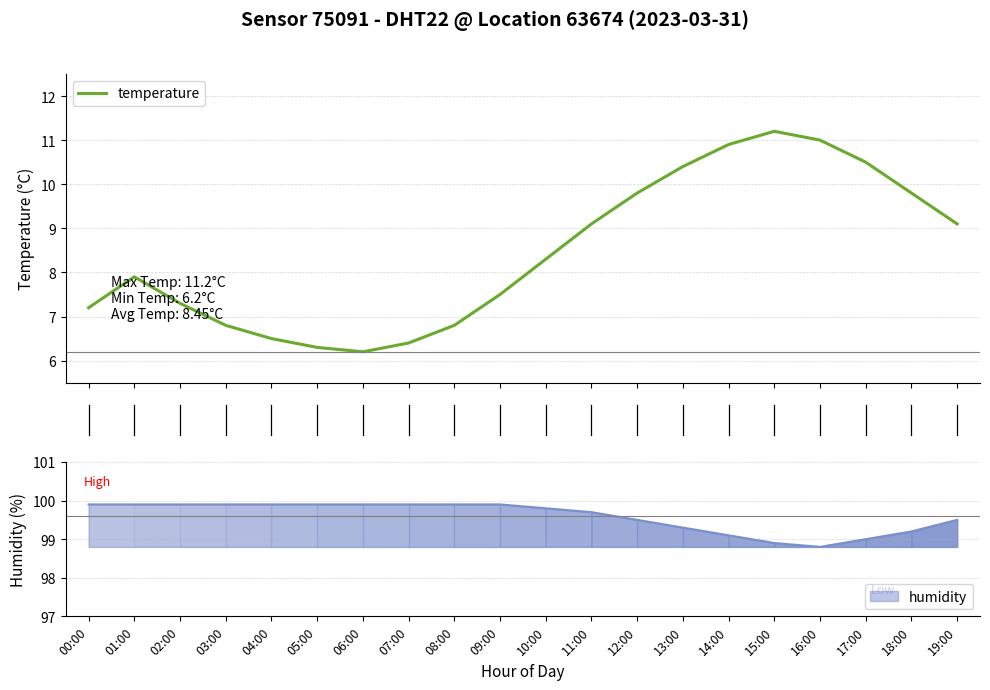

What is the difference between the second highest and minimum values?

4.8